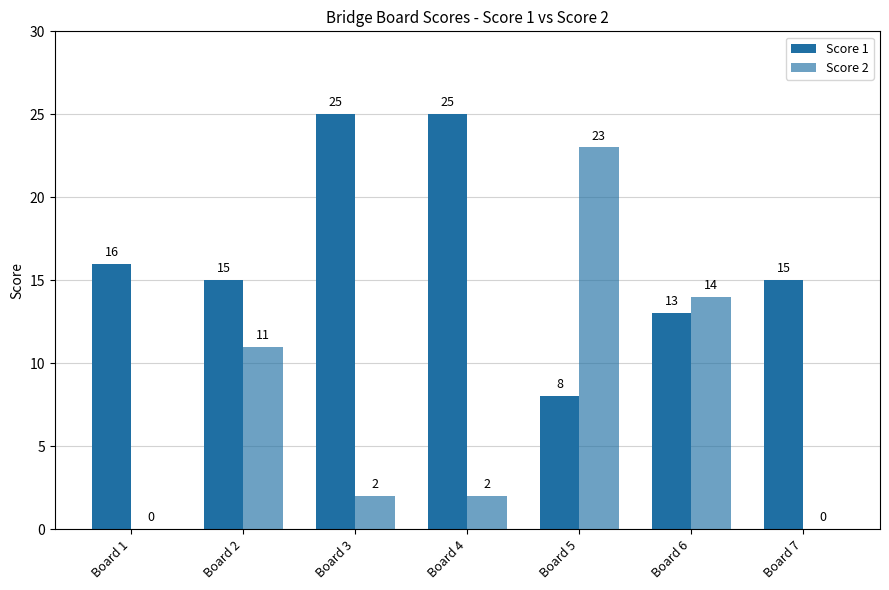

Reading right to left, extract all data points from this chart.

Score 1: 15	13	8	25	25	15	16
Score 2: 0	14	23	2	2	11	0